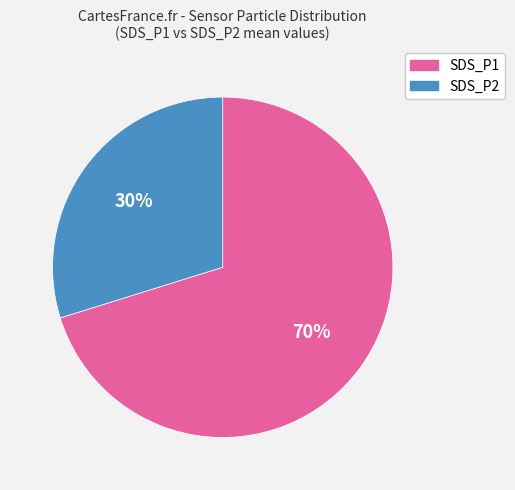

Rank the categories by value from highest to lowest.

SDS_P1, SDS_P2